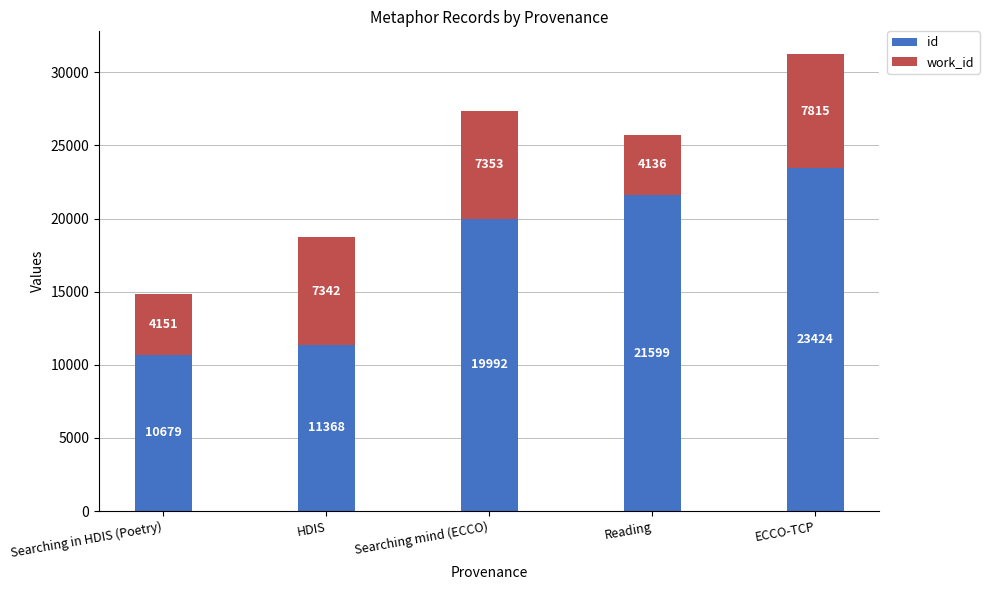

At which category is the sum across all series the highest?

ECCO-TCP